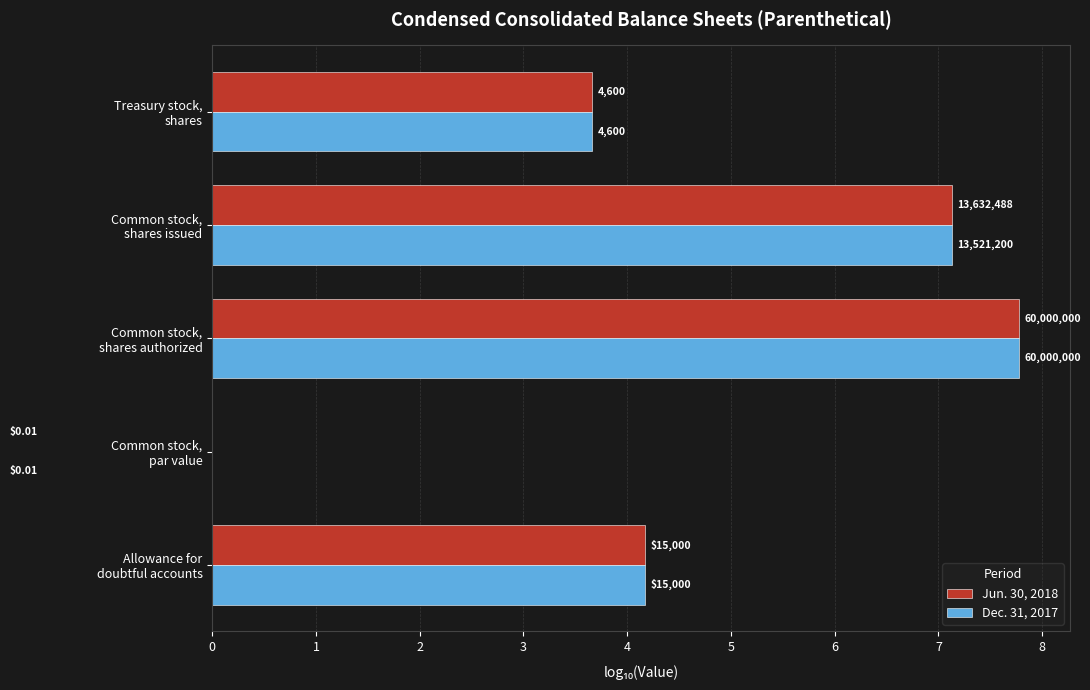

How many groups of bars are there?

5